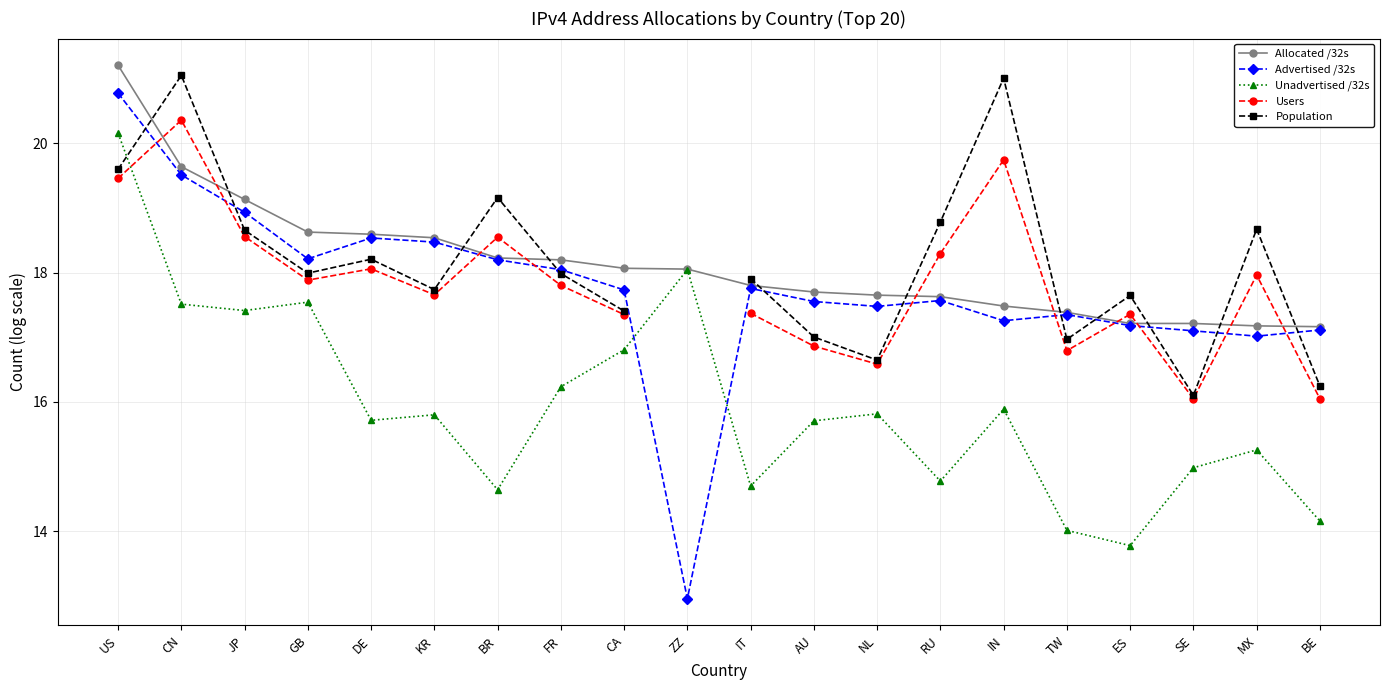

After their last crossing, which series has the higher values: Unadvertised /32s or Users?

Users